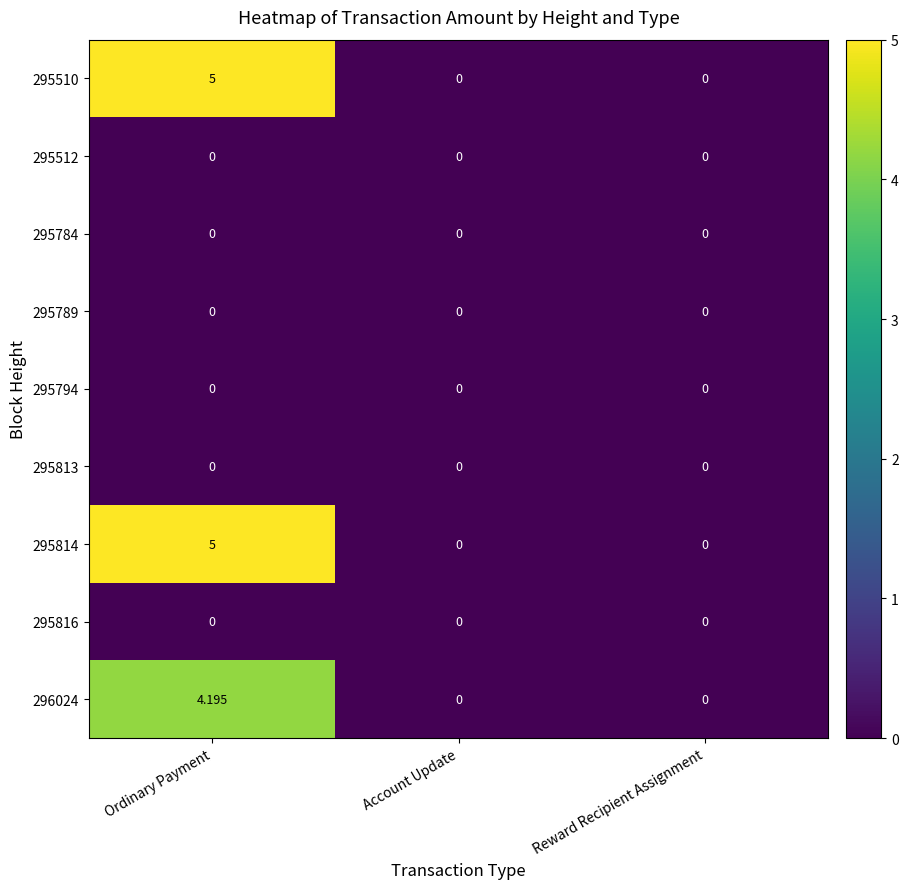

Which category has the highest value across all series?

Ordinary Payment